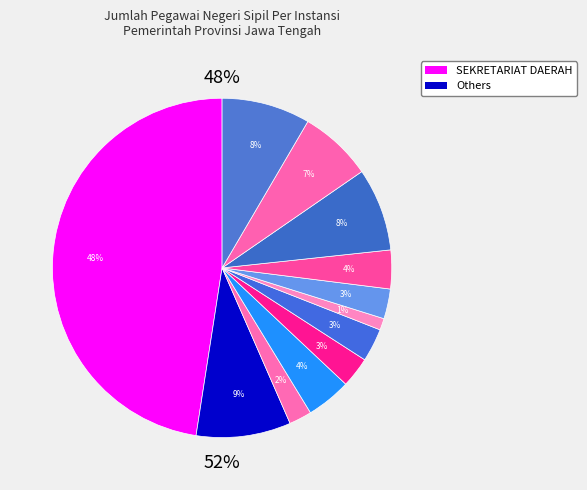

What percentage is NOT represented by SEKRETARIAT KPID?

98.9%